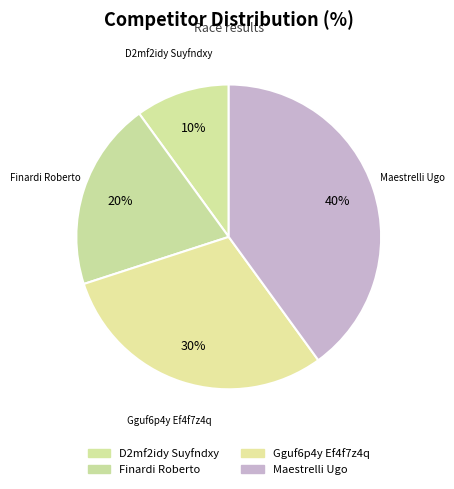

Is it true that Gguf6p4y Ef4f7z4q is 30% of the pie?

True